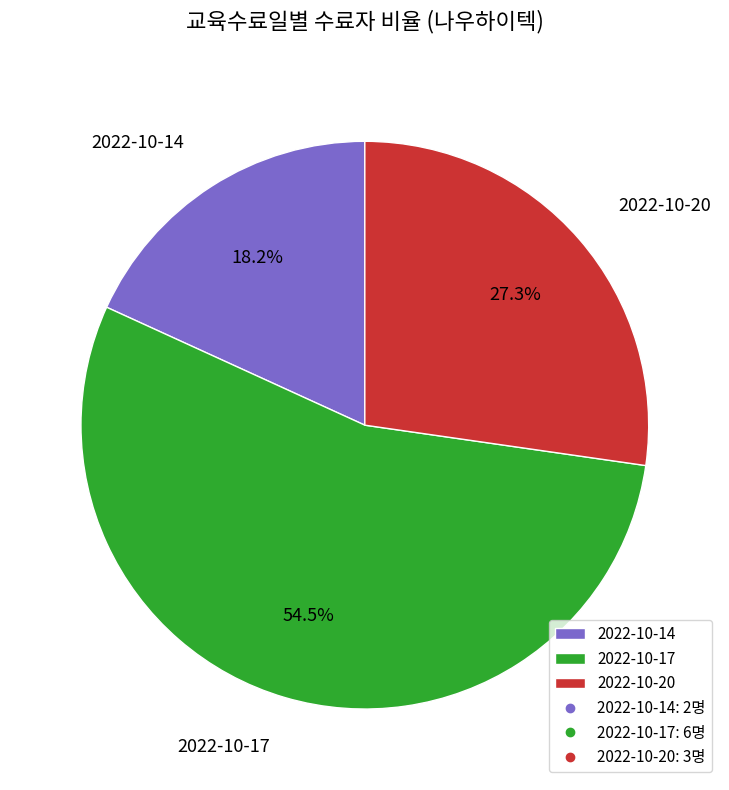

Do 2022-10-17 and 2022-10-14 together represent more than half of the pie?

Yes